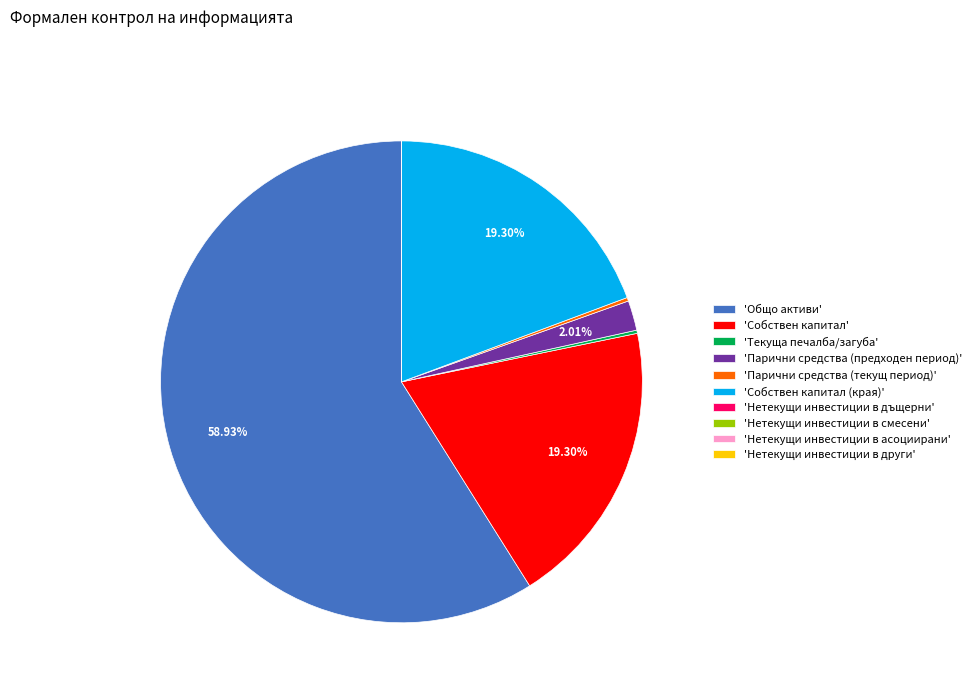

Which category has the biggest portion of the pie?

'Общо активи'